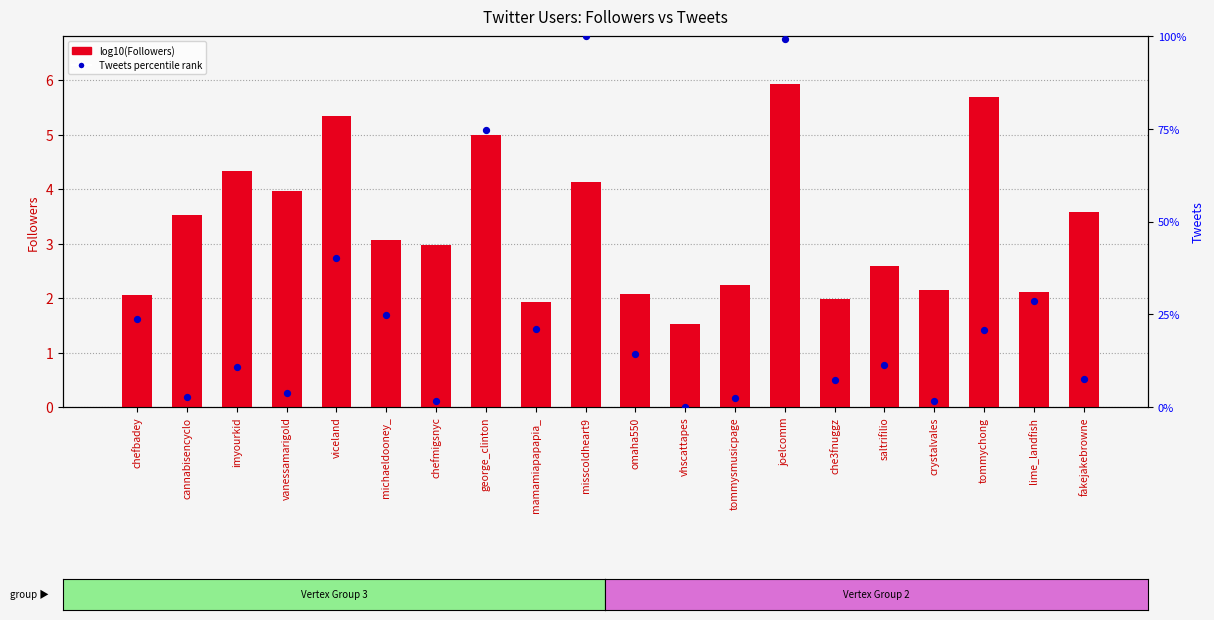

What is the total value across all series at tommychong?

26.3